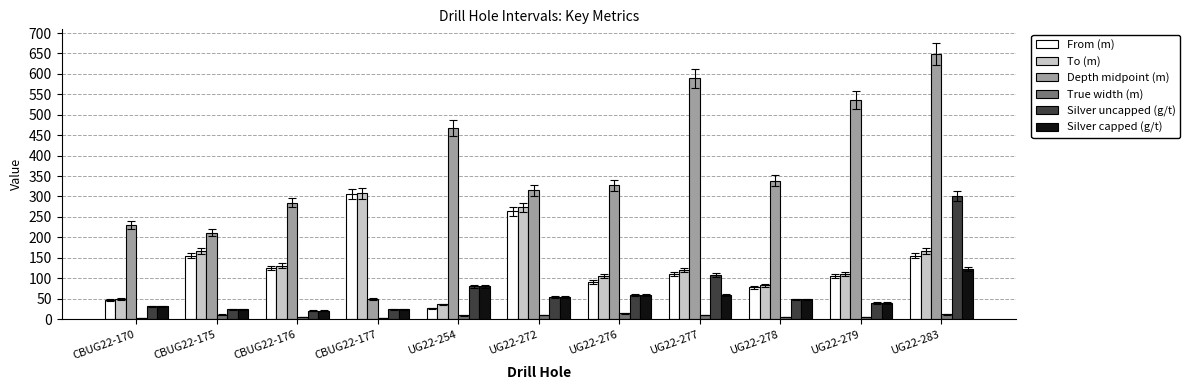

What position from the left is UG22-277?

8